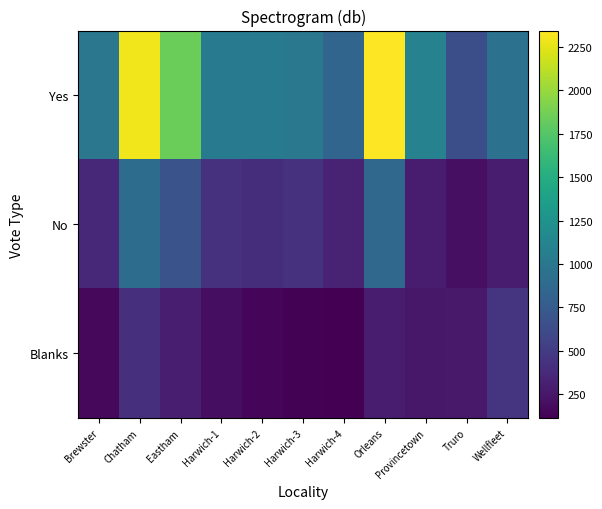

List the series in order of their overall mean, highest first.

Yes, No, Blanks